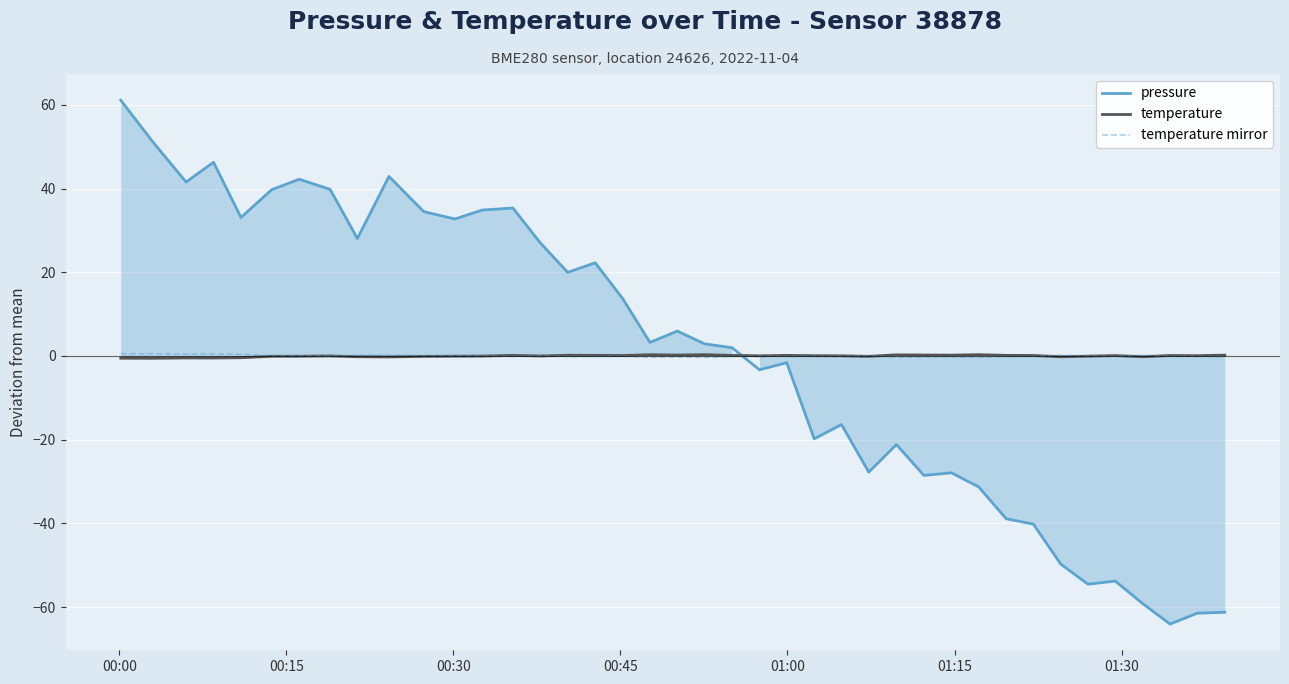

How many values in pressure are above zero?

22